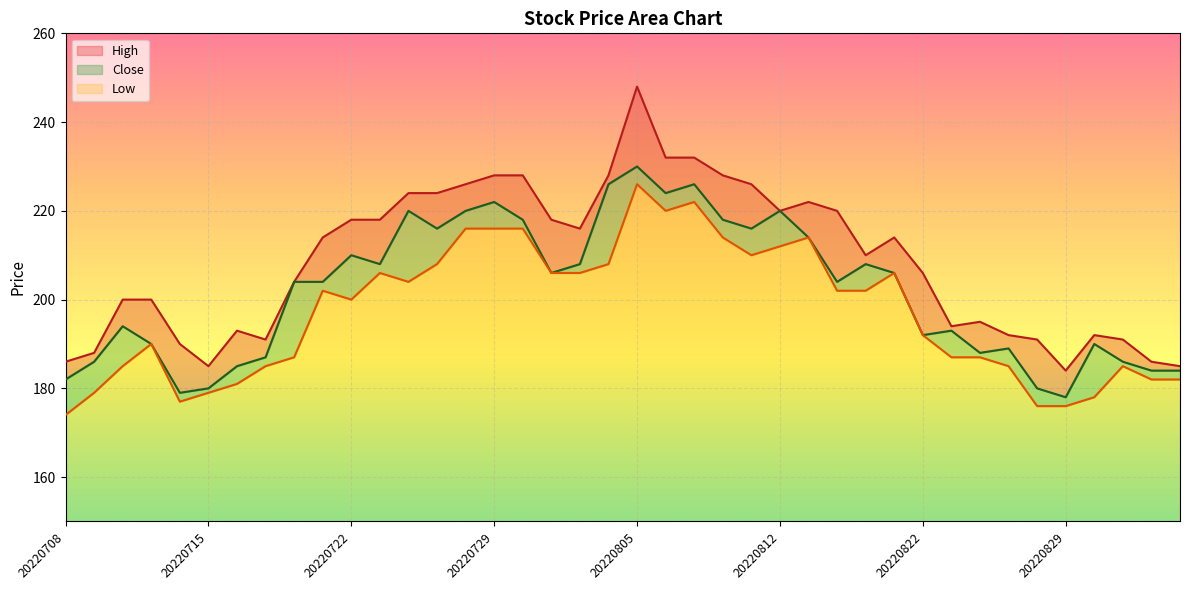

How many distinct data groups are displayed?

3